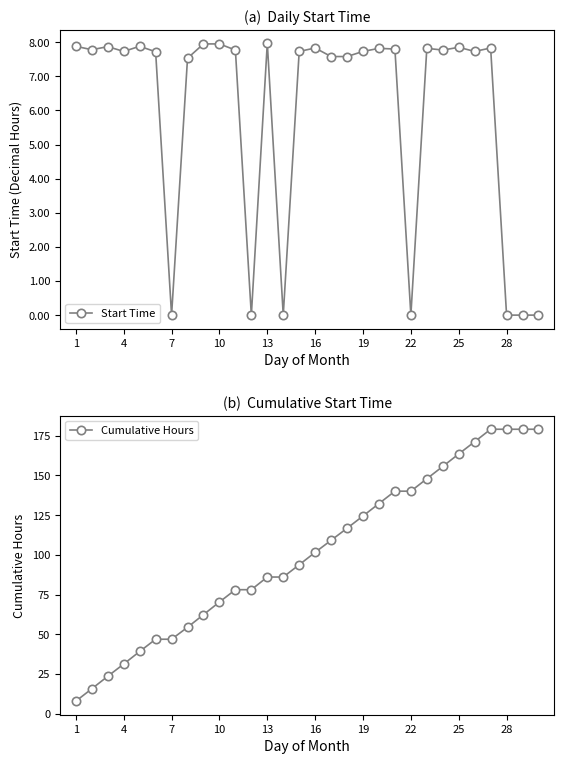

What is the approximate value of Start Time at 4?

7.7